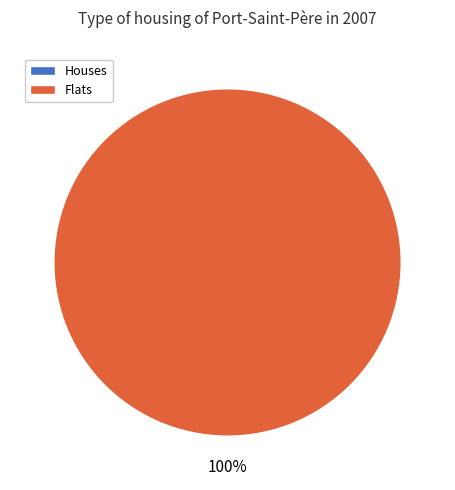

Is there any slice that represents more than half of the pie?

Yes